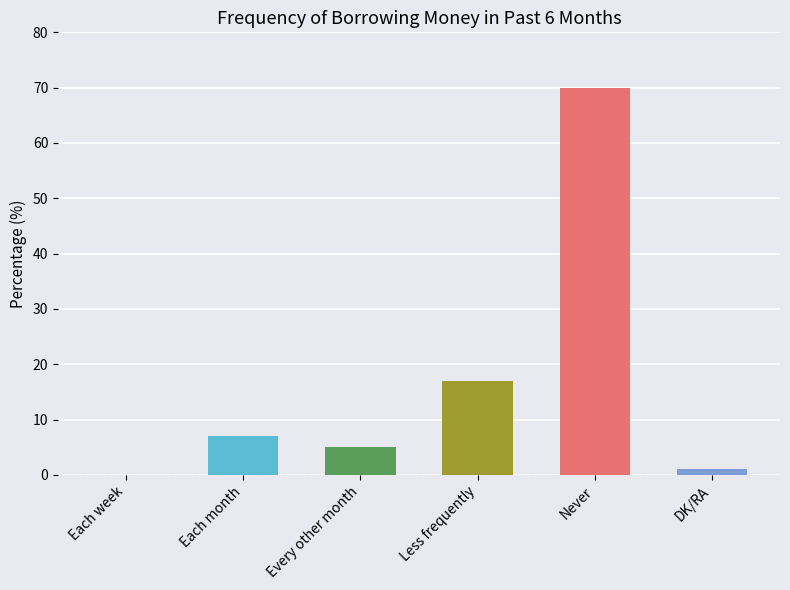

Reading left to right, extract all data points from this chart.

0	7	5	17	70	1